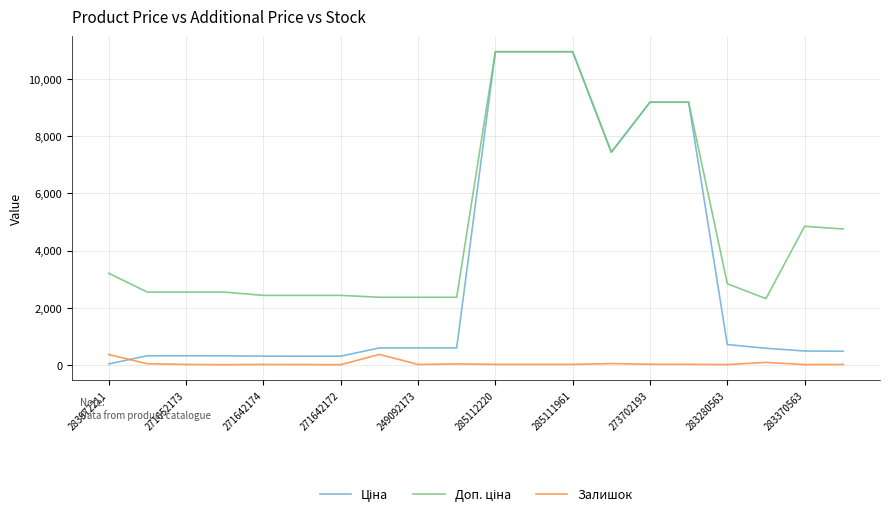

What is the greatest value displayed?

10964.4